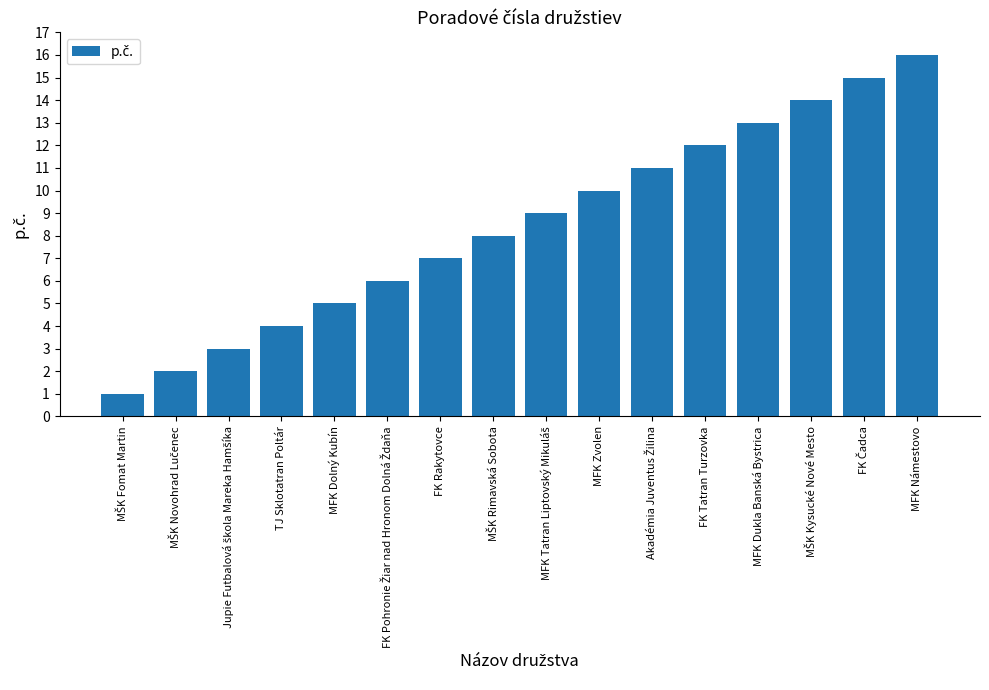

Which has a higher value, FK Rakytovce or MFK Dukla Banská Bystrica?

MFK Dukla Banská Bystrica